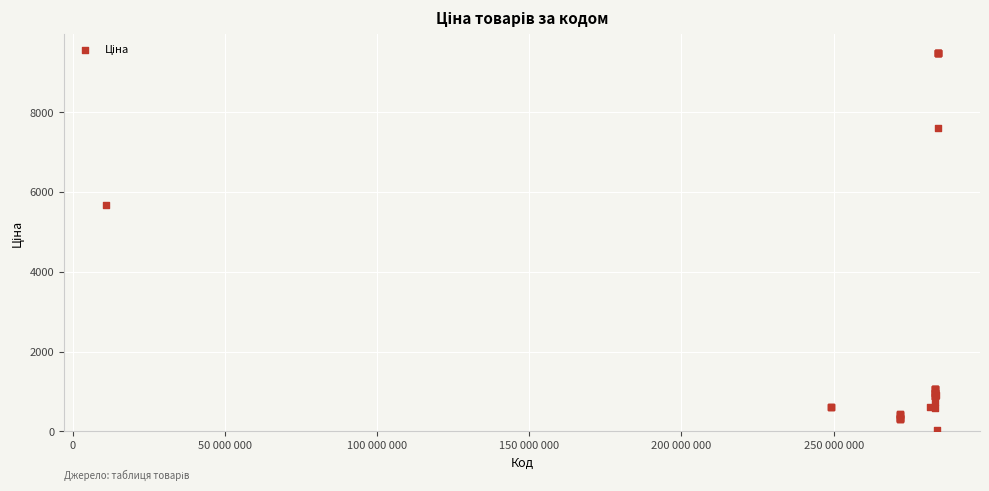

What Y value in the scatter plot is closest to 4756?

5673.8